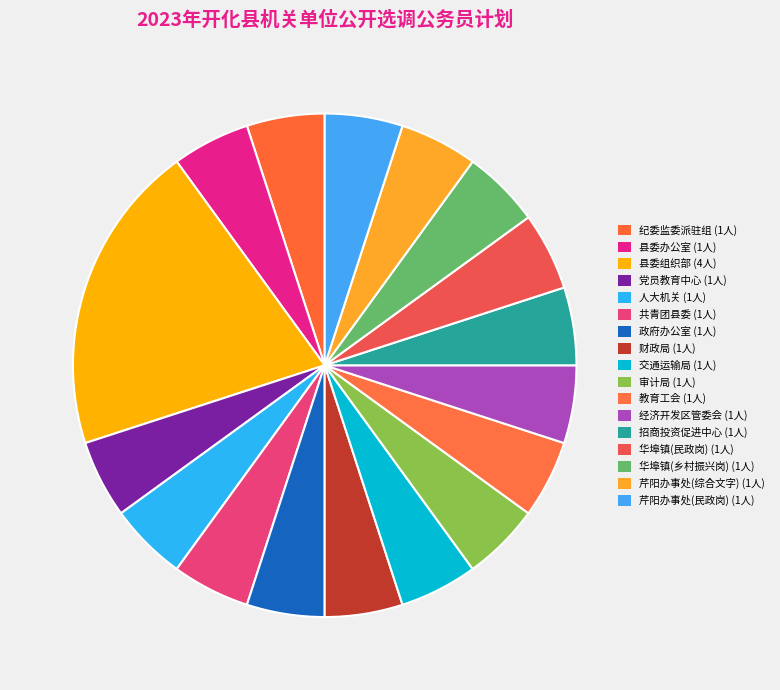

Rank the categories by value from lowest to highest.

中共开化县纪委县监委派驻纪检监察组, 中共开化县委办公室, 开化县新时代党员教育中心, 开化县人大机关, 共青团开化县委员会, 开化县人民政府办公室, 开化县财政局, 开化县交通运输局, 开化县审计局, 开化县教育工会, 浙江开化经济开发区管委会, 开化县招商投资促进中心, 开化县华埠镇人民政府(民政岗), 开化县华埠镇人民政府(乡村振兴岗), 开化县芹阳办事处(综合文字), 开化县芹阳办事处(民政岗), 中共开化县委组织部